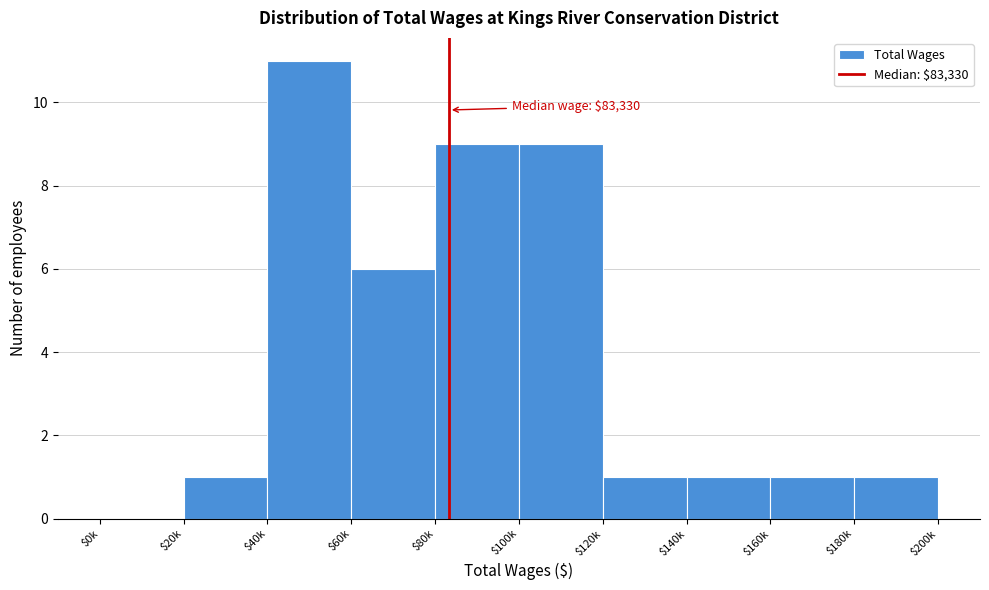

What is the sum of all values?

40